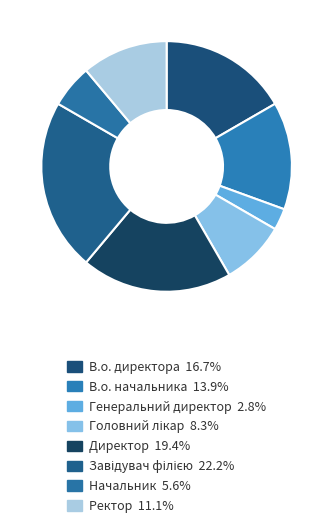

Combined, what portion of the pie is Генеральний директор and Начальник?

8.3%